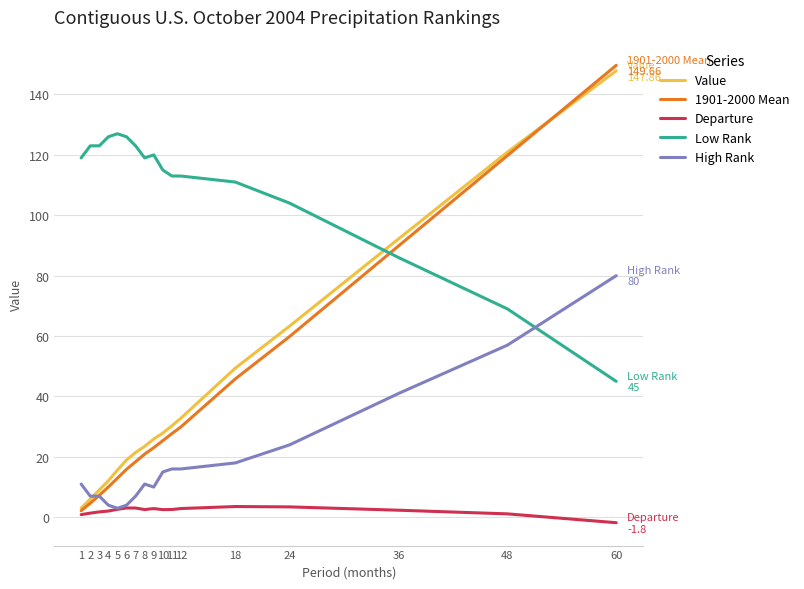

Which series has the widest spread of values?

1901-2000 Mean